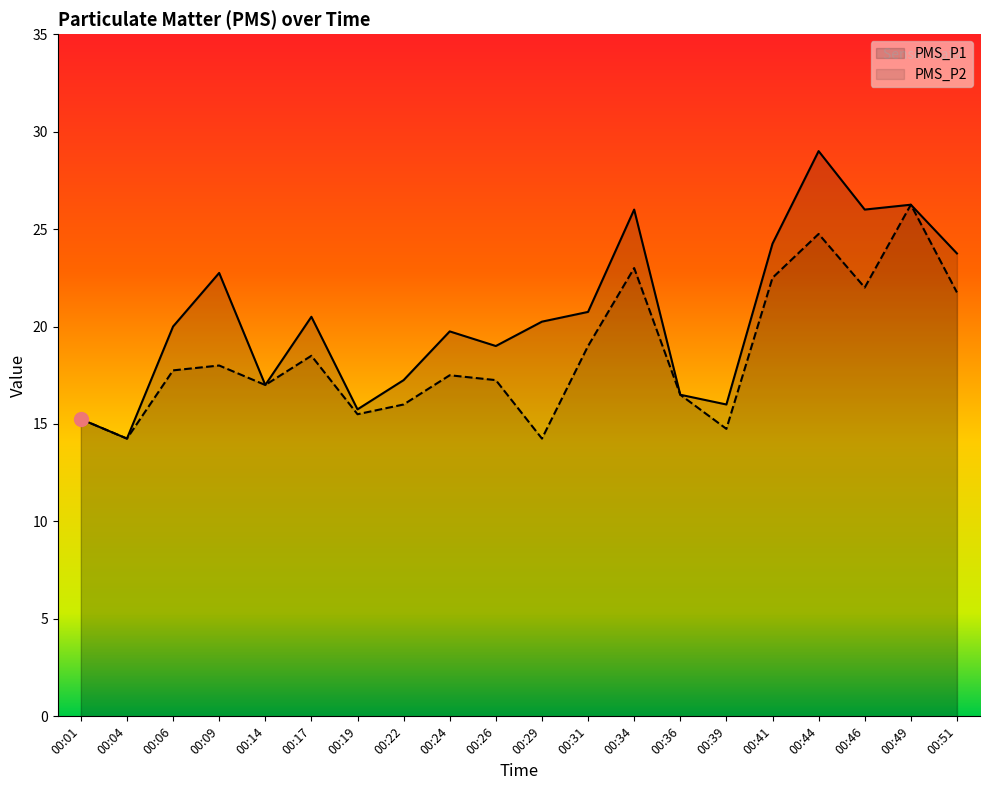

Which has a higher value, 00:39 or 00:14?

00:14